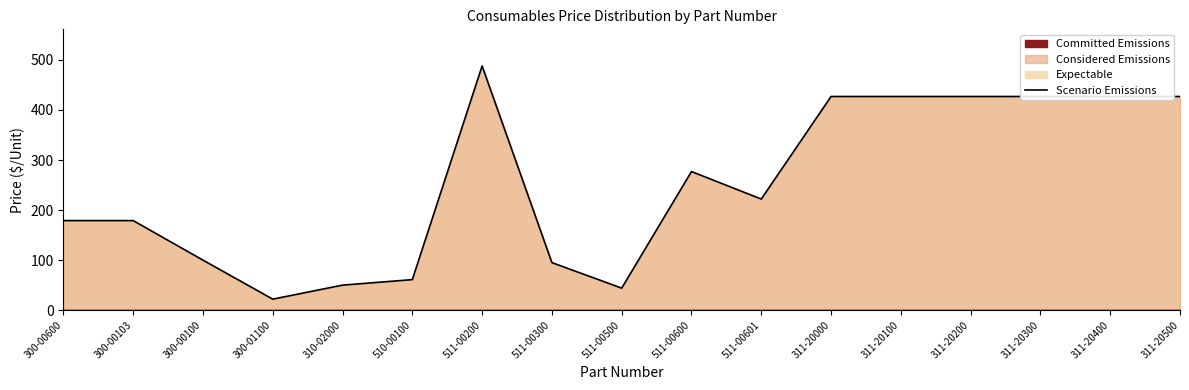

At which label is the value closest to 255?

511-00600